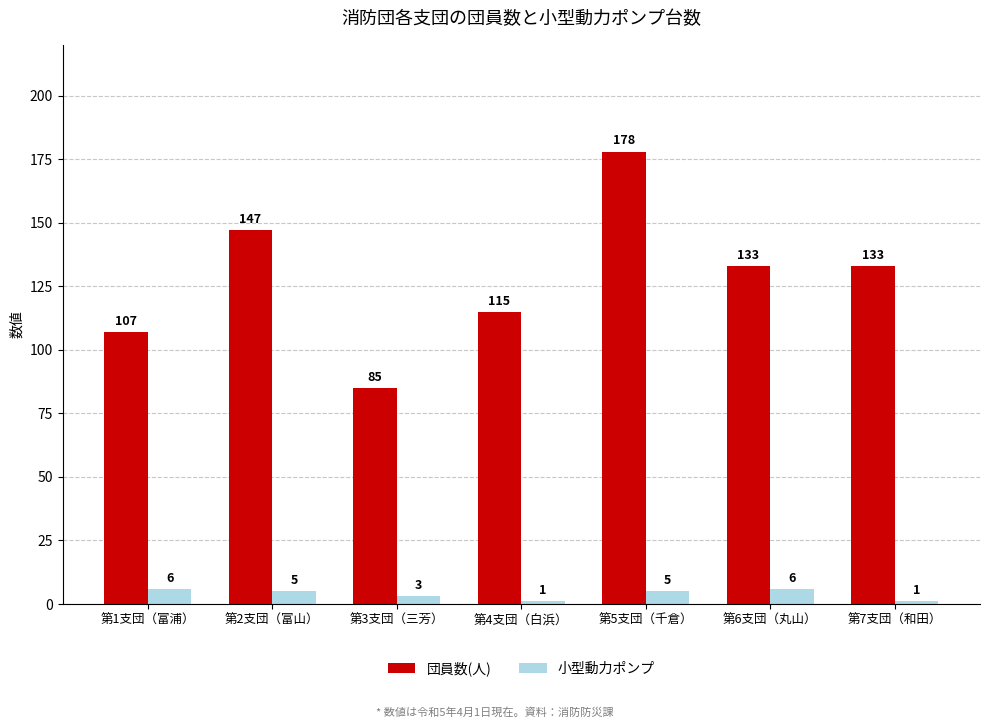

What is the sum of the 小型動力ポンプ values at 第2支団（富山） and 第4支団（白浜）?

6